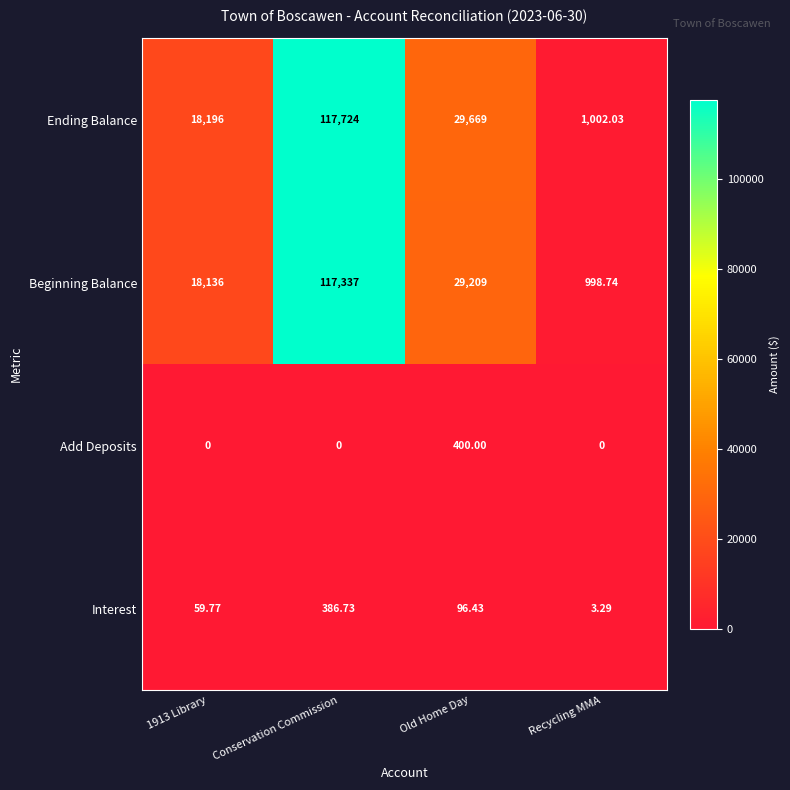

List the series in order of their peak value, lowest first.

Interest, Add Deposits, Beginning Balance, Ending Balance